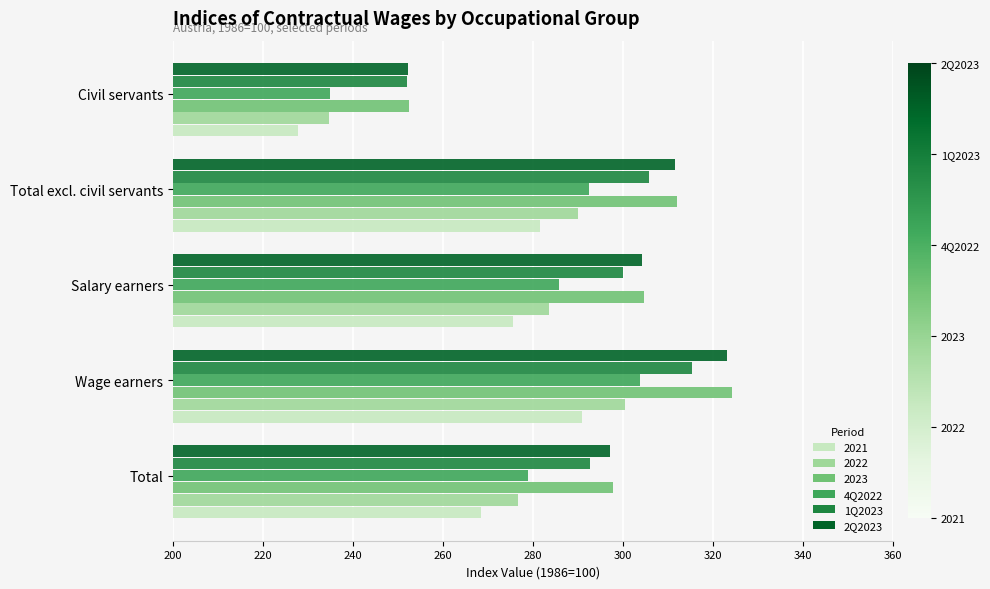

List the labels in order of 4Q2022 value, largest first.

Wage earners, Total excl. civil servants, Salary earners, Total, Civil servants